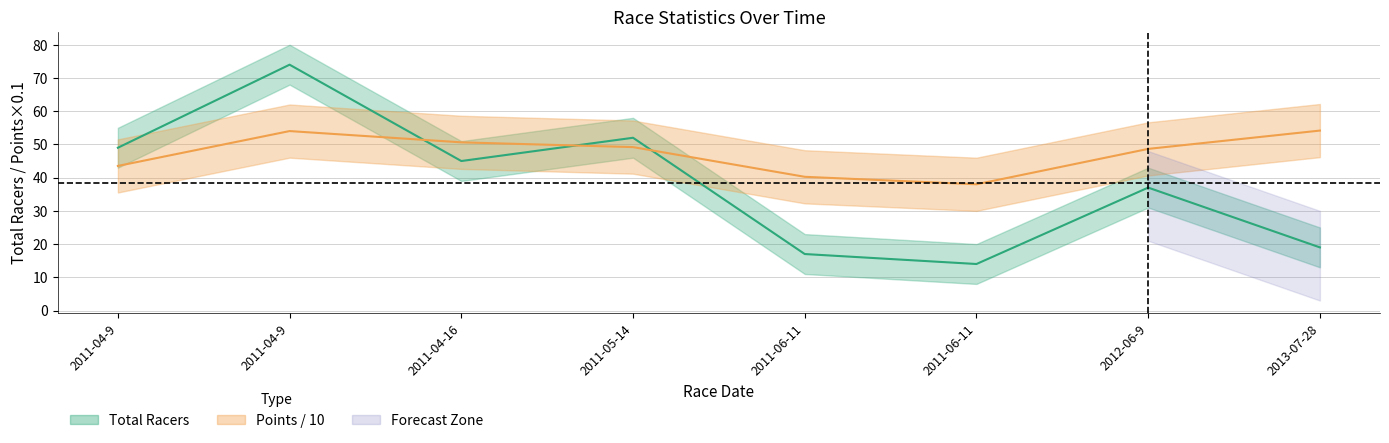

How many values in the Points series are below 49?

4